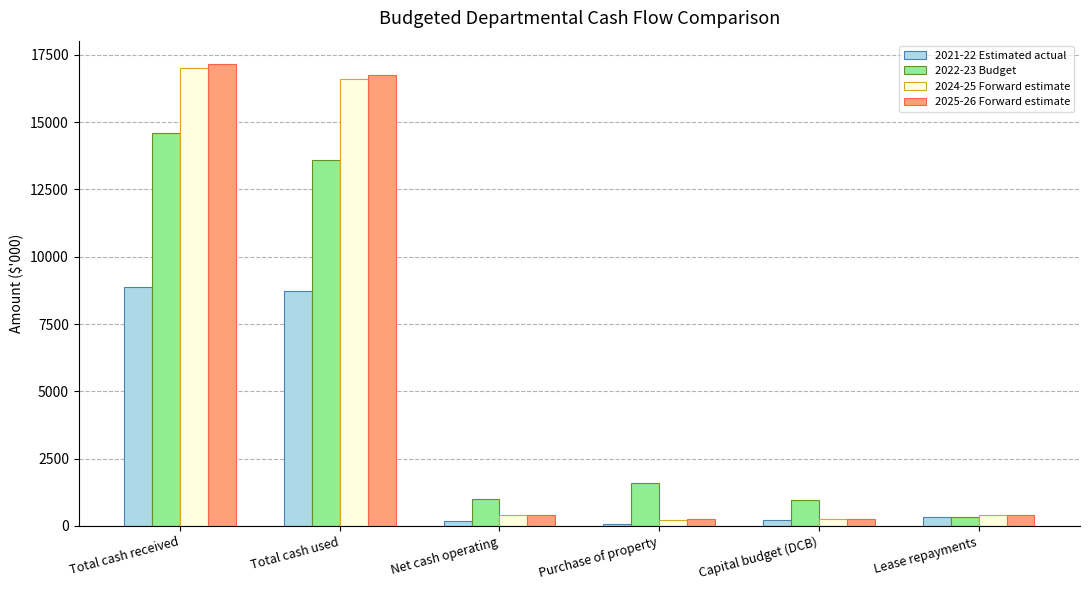

What is the value of the 2025-26 Forward estimate bar at the 4th from the left?

239